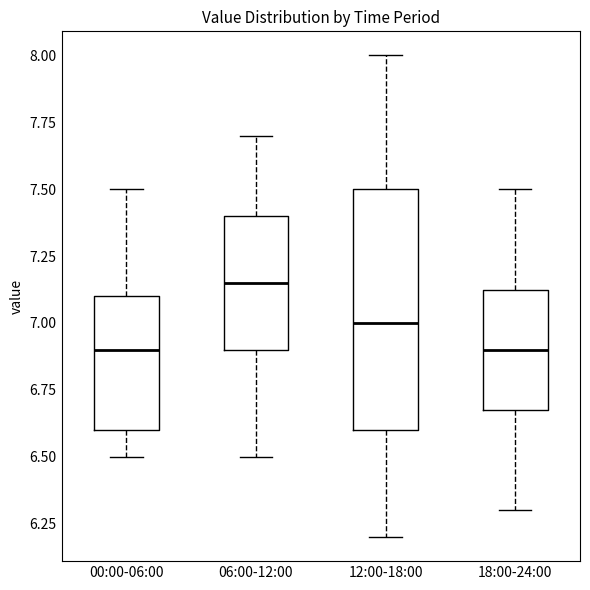

Reading left to right, transcribe this box plot: for each box, give where its median line is, the range the box spans, and where its two whiskers end, as read against the y-axis. The values are not printed on the chart, so give them approximately, as read against the axis.

00:00-06:00: median 6.90, box 6.60 to 7.10, whiskers 6.50 to 7.50
06:00-12:00: median 7.15, box 6.90 to 7.40, whiskers 6.50 to 7.70
12:00-18:00: median 7.00, box 6.60 to 7.50, whiskers 6.20 to 8.00
18:00-24:00: median 6.90, box 6.70 to 7.15, whiskers 6.30 to 7.50